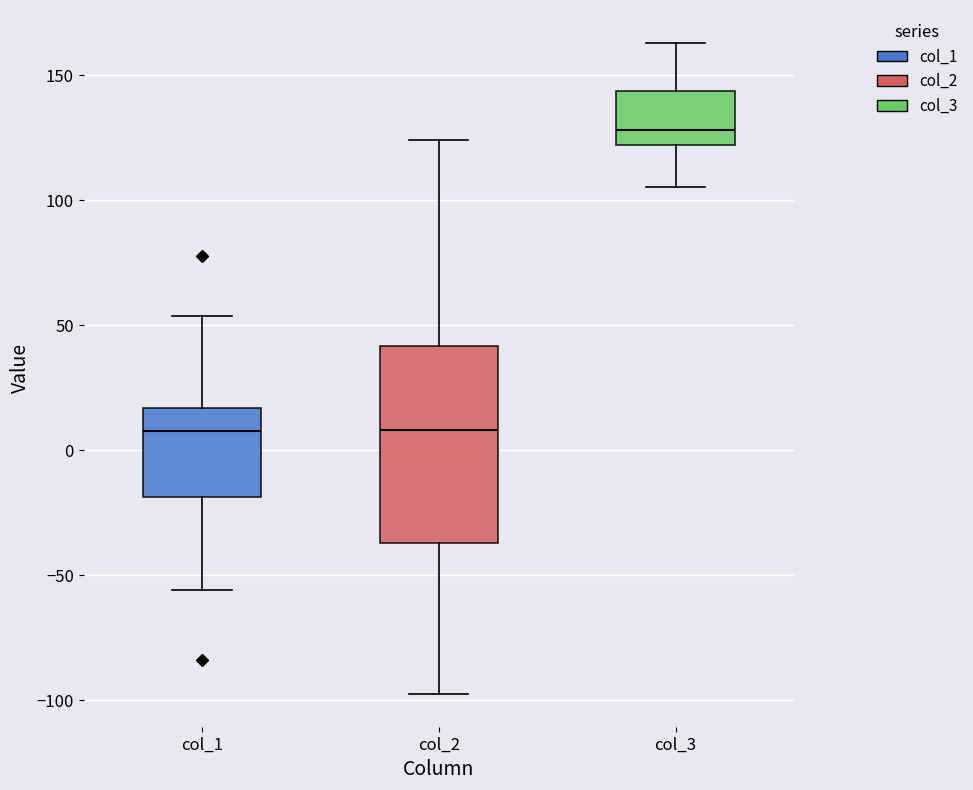

Where is the upper edge of the box for col_2 on the y-axis? The values are not printed on the chart, so give them approximately, as read against the axis.

40